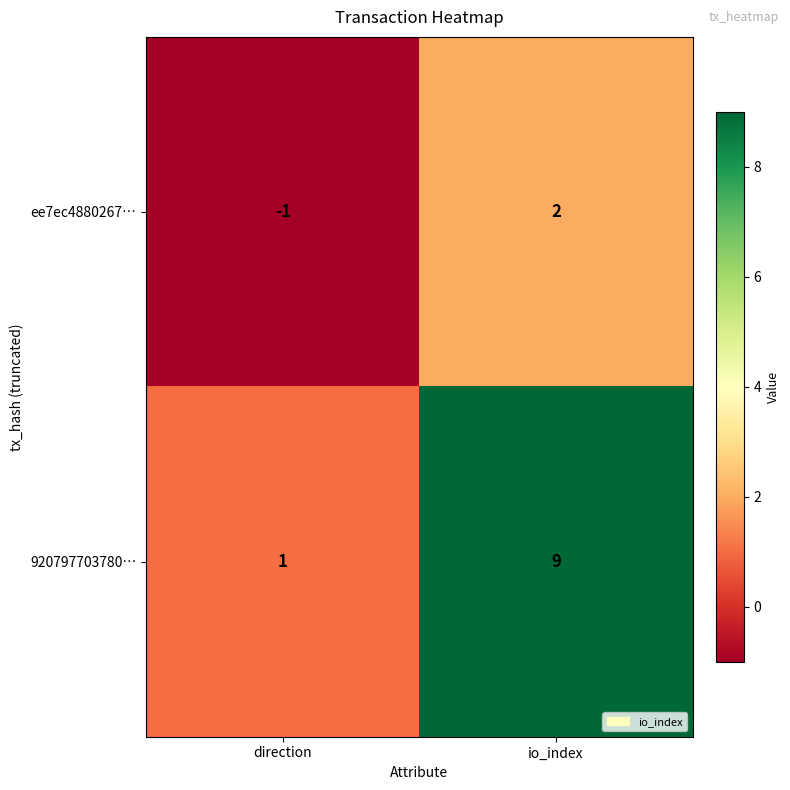

What is the greatest value displayed?

9